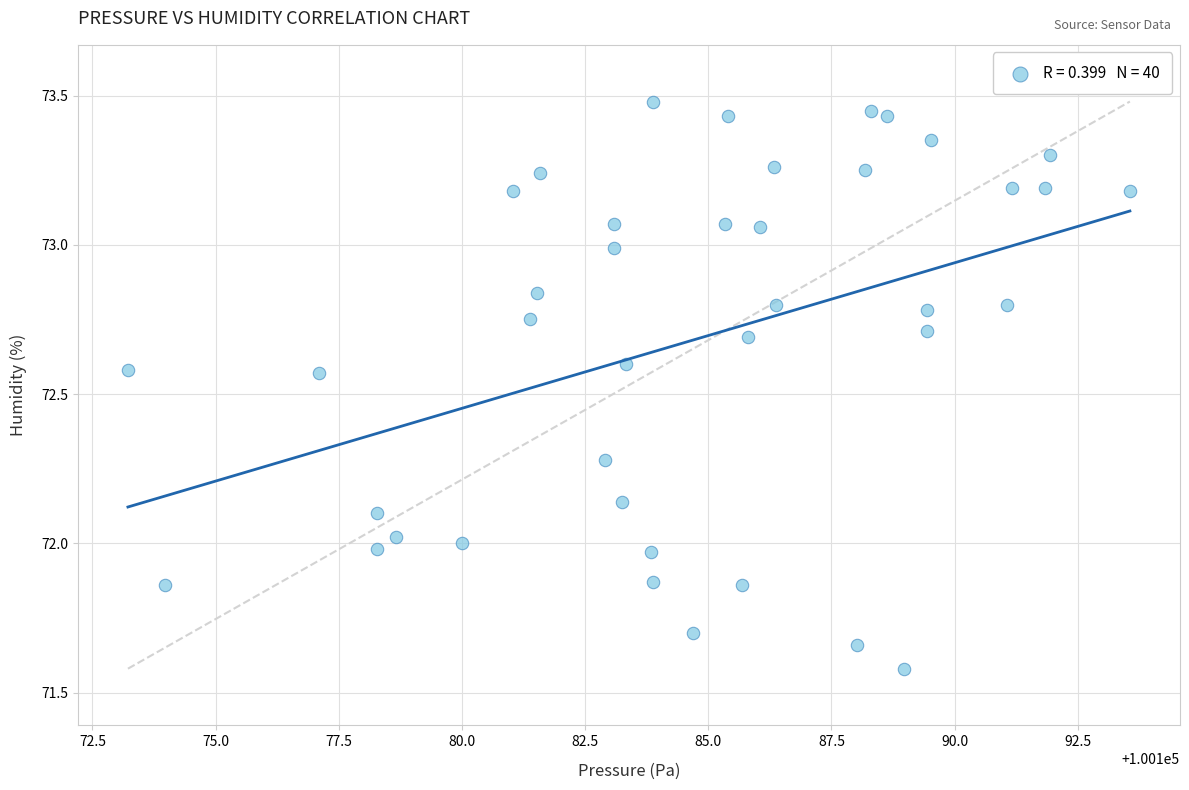

What is the range of Y values (max minus min)?

1.9